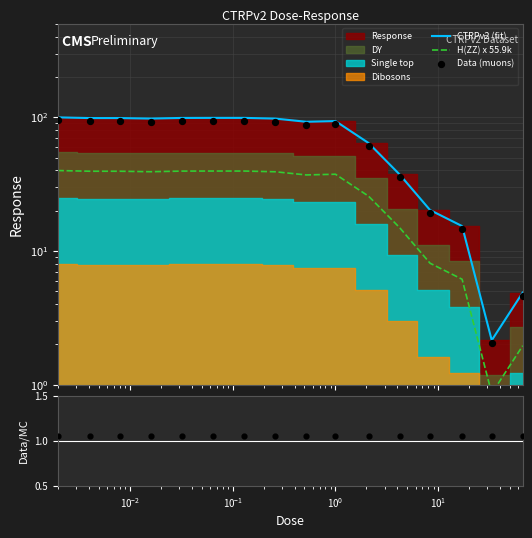

Which series contains the lowest Y value?

H(ZZ) x 55.9k